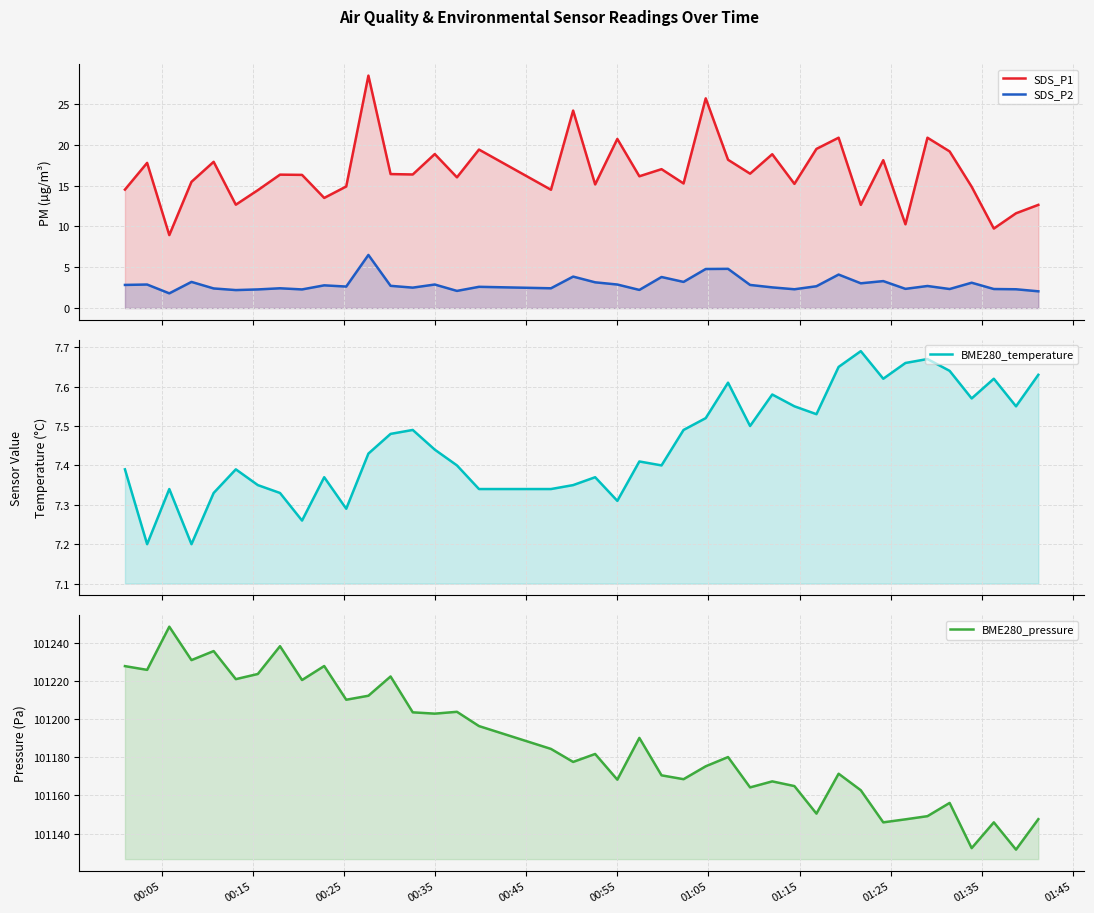

What is the value of the SDS_P1 point at the 30th from the left?

19.5